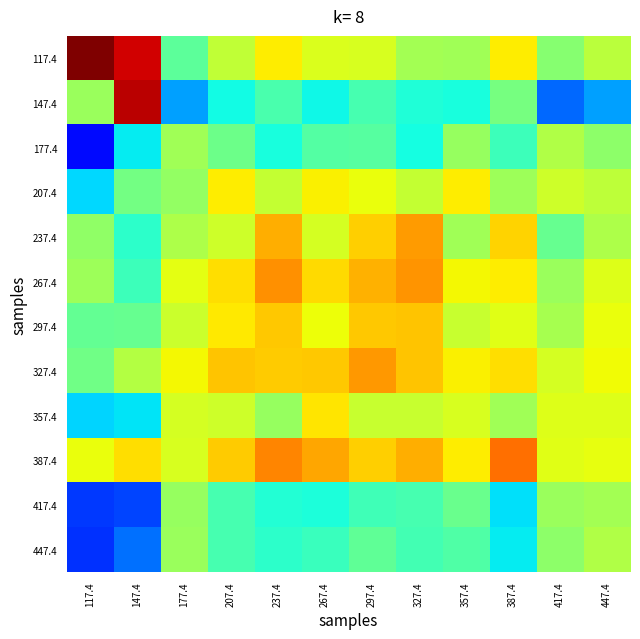

Which has a higher value, 267.4 or 297.4?

267.4